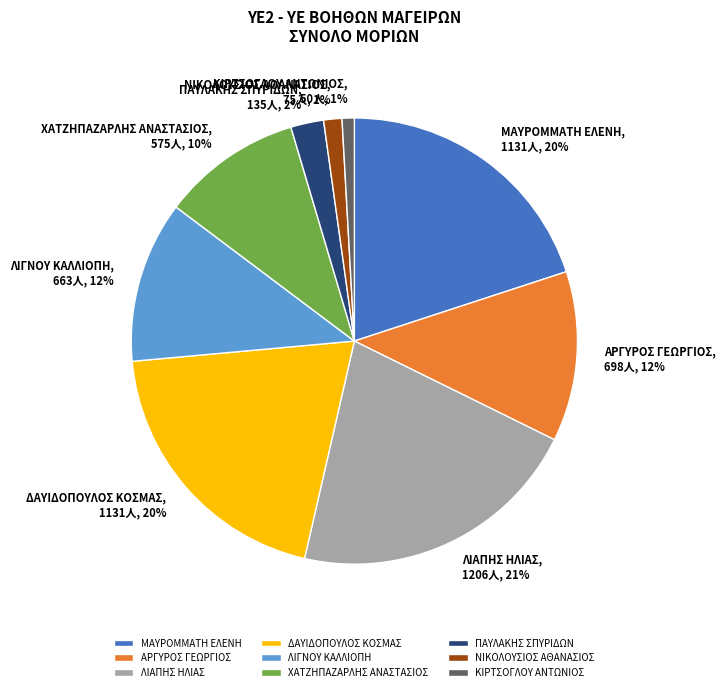

Combined, do ΧΑΤΖΗΠΑΖΑΡΛΗΣ ΑΝΑΣΤΑΣΙΟΣ and ΠΑΥΛΑΚΗΣ ΣΠΥΡΙΔΩΝ account for over 50%?

No